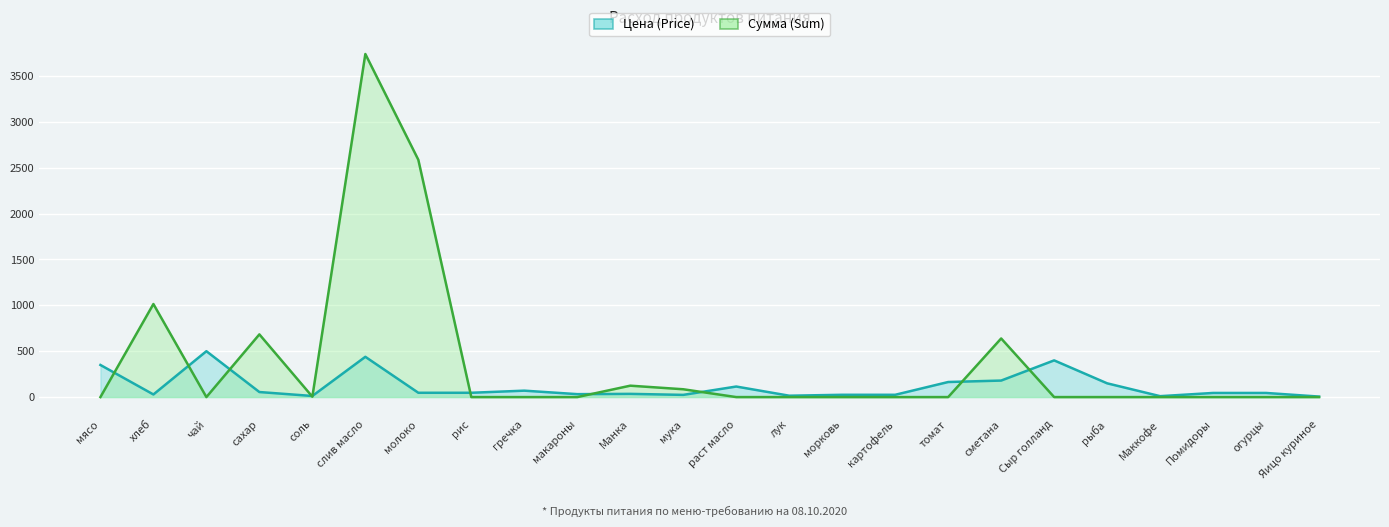

Which series has the largest total across all categories?

Сумма (Sum)